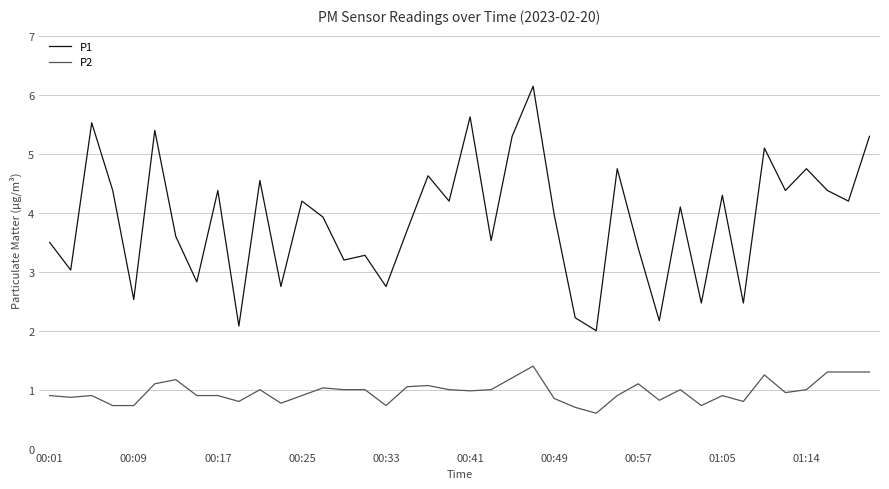

True or false: P2 and P1 cross at least once.

False